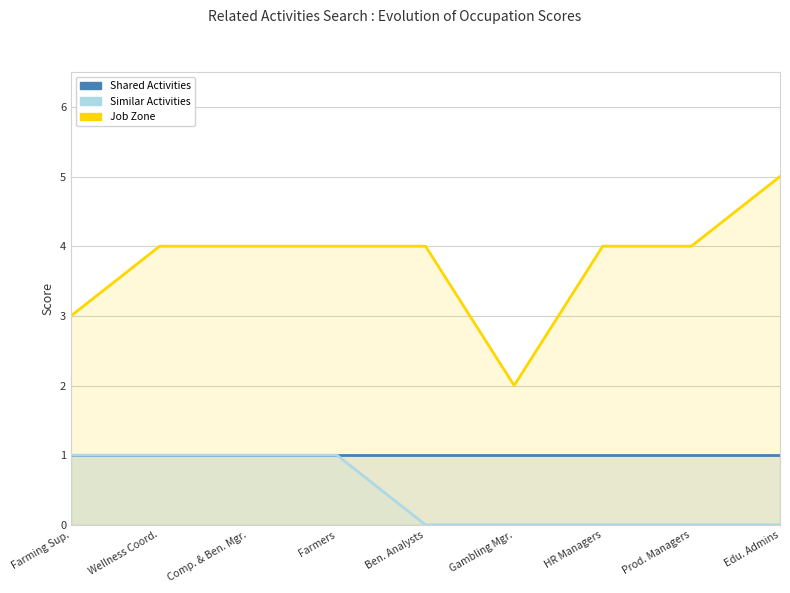

At how many categories does at least one series exceed 4?

1